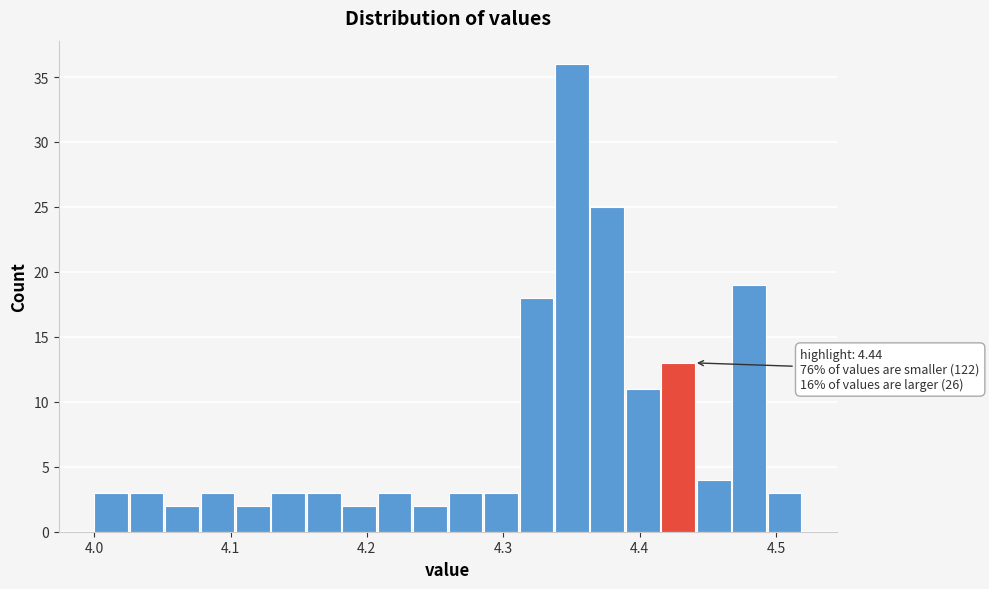

Around what value on the x-axis is the tallest bar? Give the approximate position of its centre, as read against the axis.

4.35